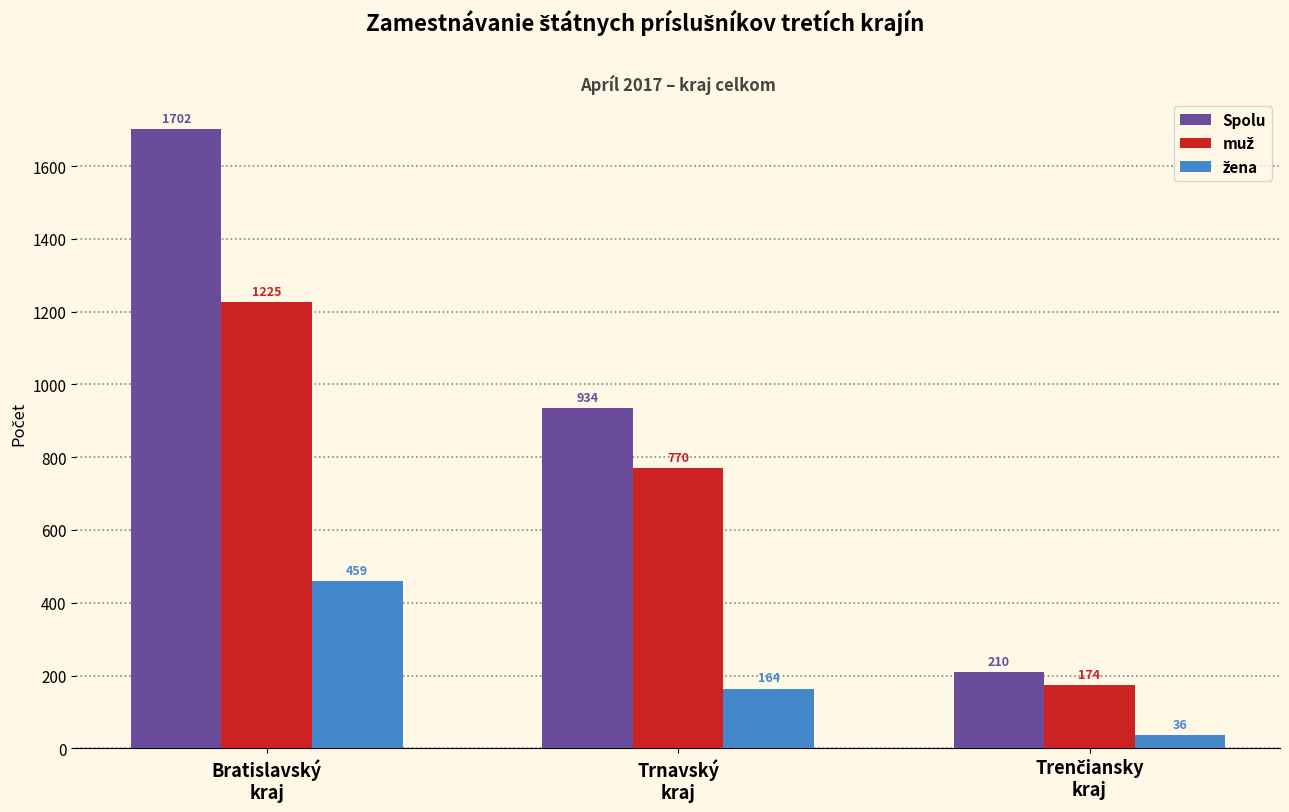

What is the average value of the Spolu series?

949